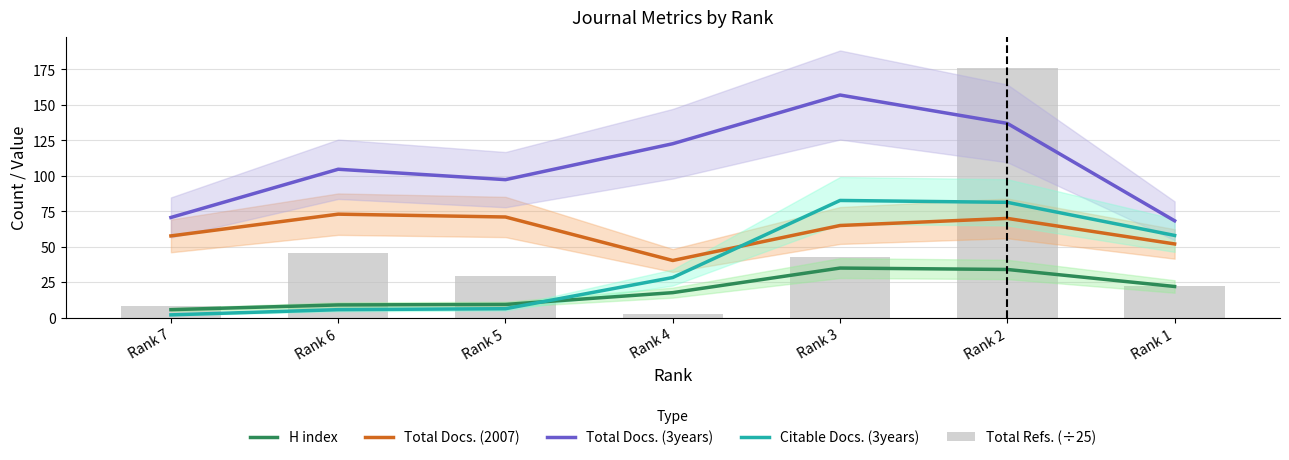

What value does the Total Docs. (3years) series have at Rank 1?

68.3